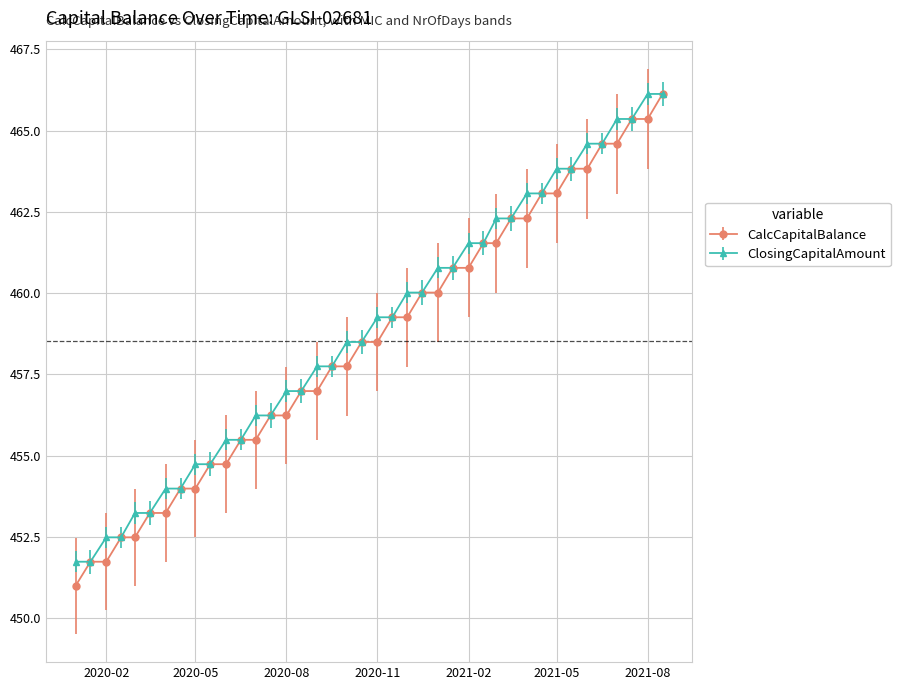

What is the difference between the second highest and second lowest values in the ClosingCapitalAmount series?

14.4